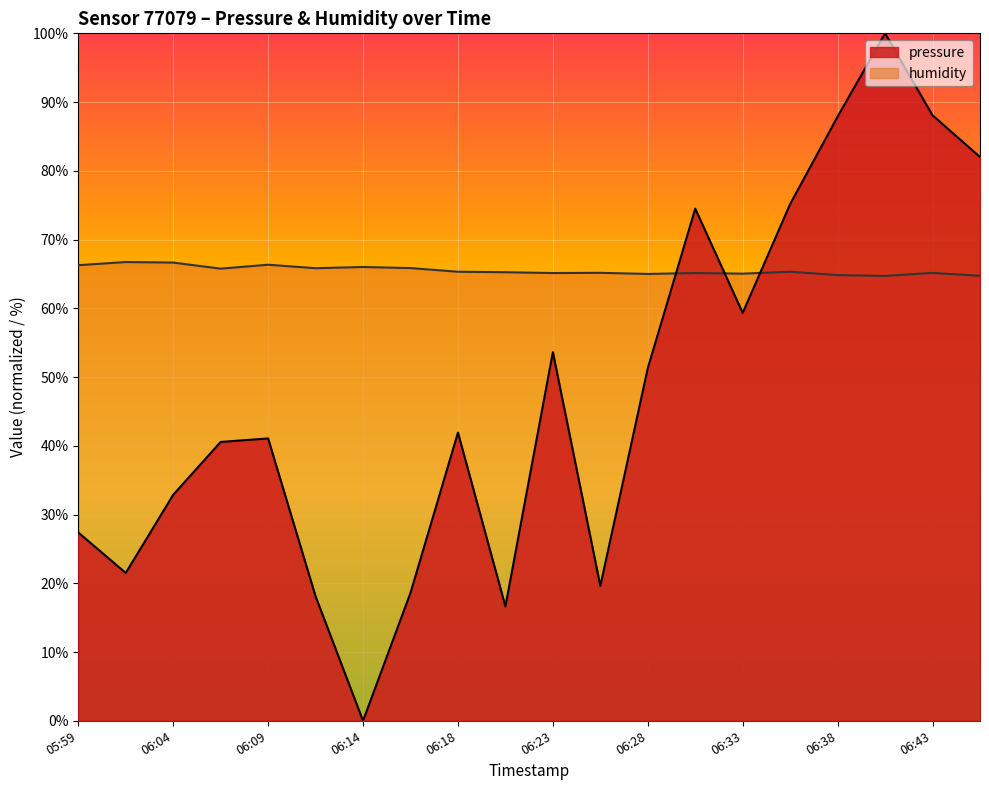

What is the maximum value for humidity?

66.7